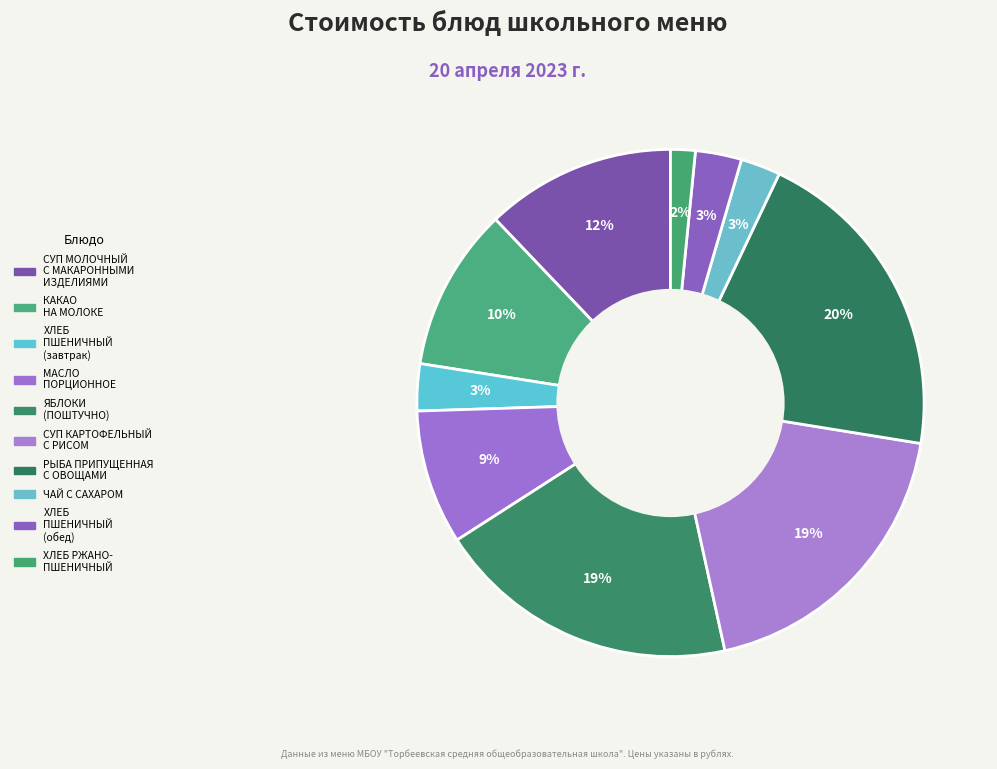

How many segments does this pie chart have?

10